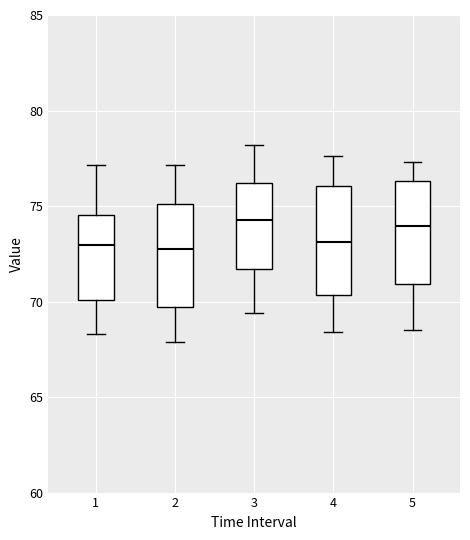

Reading left to right, transcribe this box plot: for each box, give where its median line is, the range the box spans, and where its two whiskers end, as read against the y-axis. The values are not printed on the chart, so give them approximately, as read against the axis.

1: median 73.0, box 70.0 to 74.5, whiskers 68.5 to 77.0
2: median 73.0, box 69.5 to 75.0, whiskers 68.0 to 77.0
3: median 74.5, box 71.5 to 76.0, whiskers 69.5 to 78.0
4: median 73.0, box 70.5 to 76.0, whiskers 68.5 to 77.5
5: median 74.0, box 71.0 to 76.5, whiskers 68.5 to 77.5